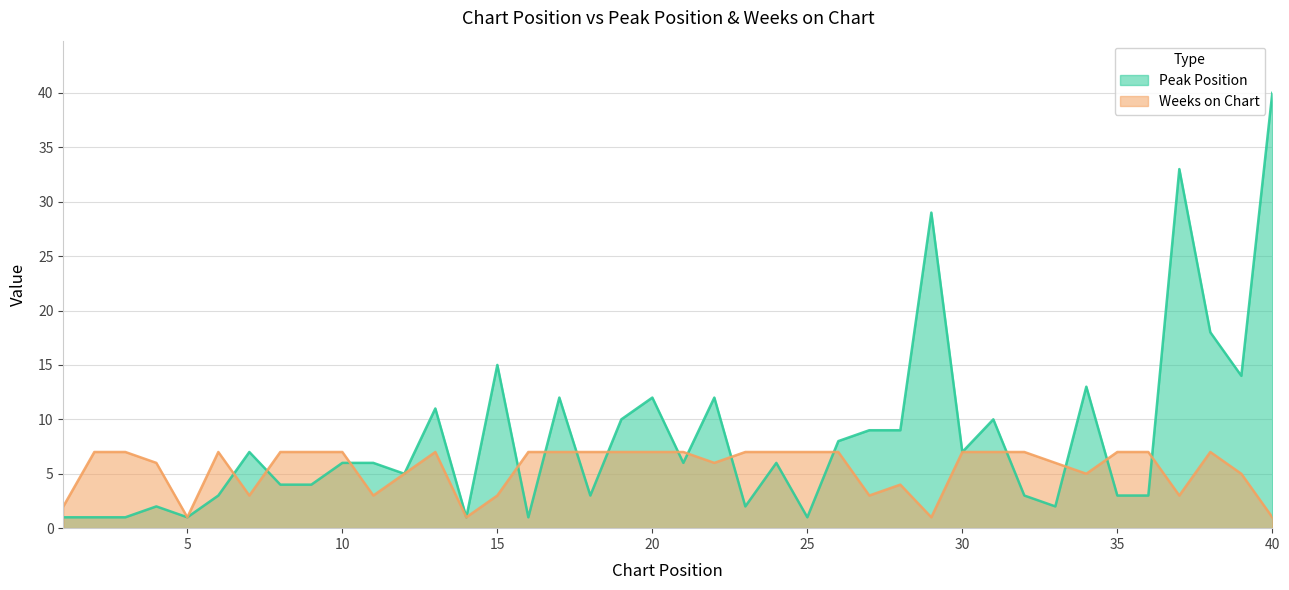

Is it true that Weeks on Chart equals 3 at 27?

True